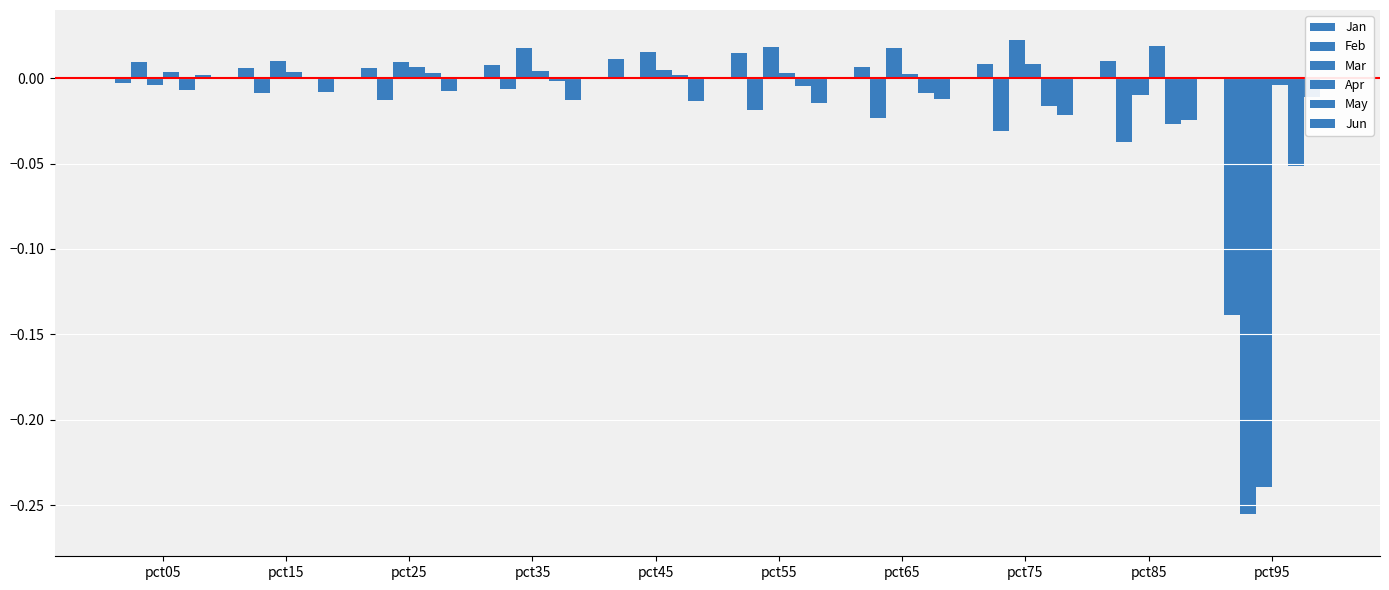

Reading left to right, transcribe all the data shown in this chart.

Jan: pct05=-0.0	pct15=0.0	pct25=0.0	pct35=0.0	pct45=0.0	pct55=0.0	pct65=0.0	pct75=0.0	pct85=0.0	pct95=-0.1
Feb: pct05=0.0	pct15=-0.0	pct25=-0.0	pct35=-0.0	pct45=0.0	pct55=-0.0	pct65=-0.0	pct75=-0.0	pct85=-0.0	pct95=-0.3
Mar: pct05=-0.0	pct15=0.0	pct25=0.0	pct35=0.0	pct45=0.0	pct55=0.0	pct65=0.0	pct75=0.0	pct85=-0.0	pct95=-0.2
Apr: pct05=0.0	pct15=0.0	pct25=0.0	pct35=0.0	pct45=0.0	pct55=0.0	pct65=0.0	pct75=0.0	pct85=0.0	pct95=-0.0
May: pct05=-0.0	pct15=0.0	pct25=0.0	pct35=-0.0	pct45=0.0	pct55=-0.0	pct65=-0.0	pct75=-0.0	pct85=-0.0	pct95=-0.1
Jun: pct05=0.0	pct15=-0.0	pct25=-0.0	pct35=-0.0	pct45=-0.0	pct55=-0.0	pct65=-0.0	pct75=-0.0	pct85=-0.0	pct95=-0.0